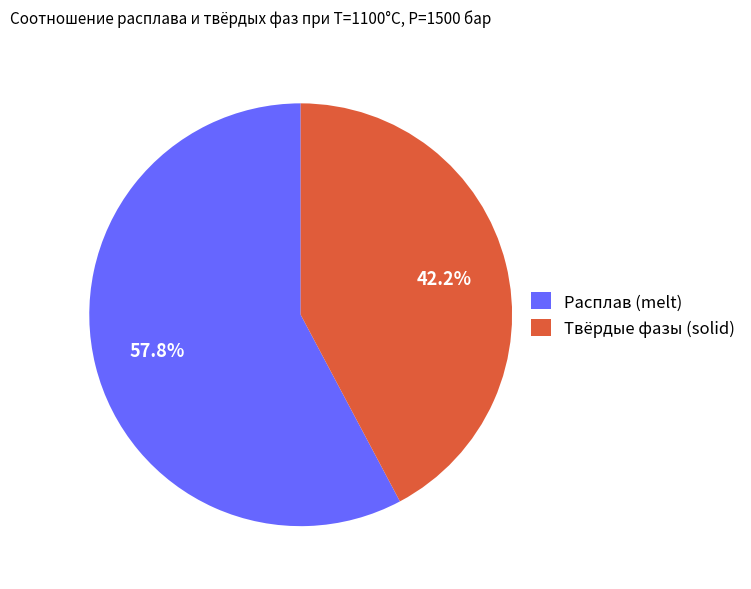

Which category has the biggest portion of the pie?

Расплав (melt)